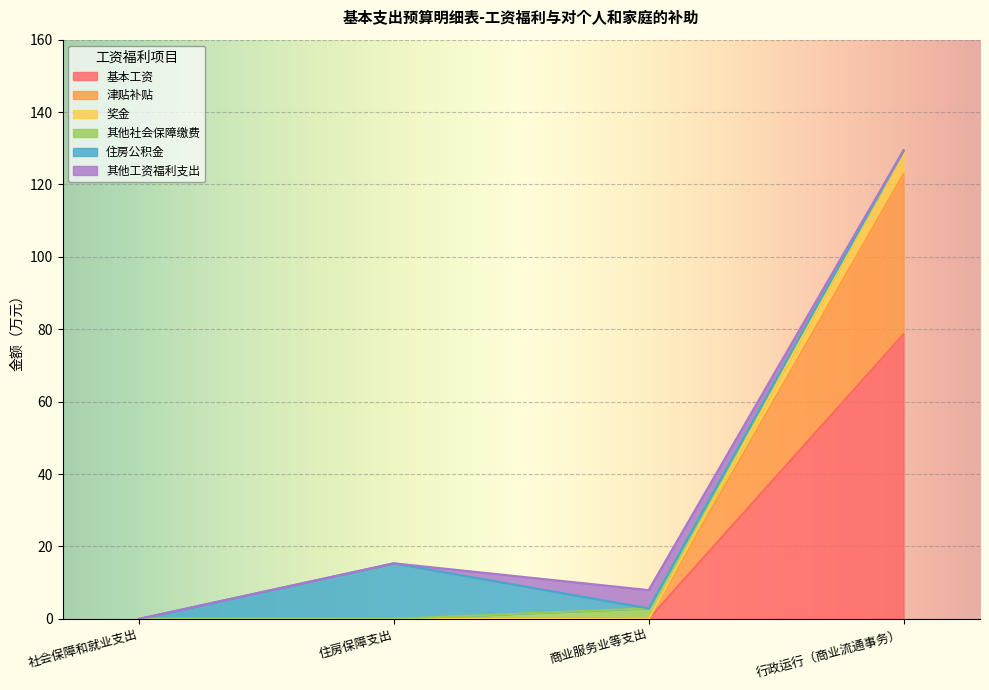

True or false: 奖金 and 津贴补贴 intersect in this chart.

False